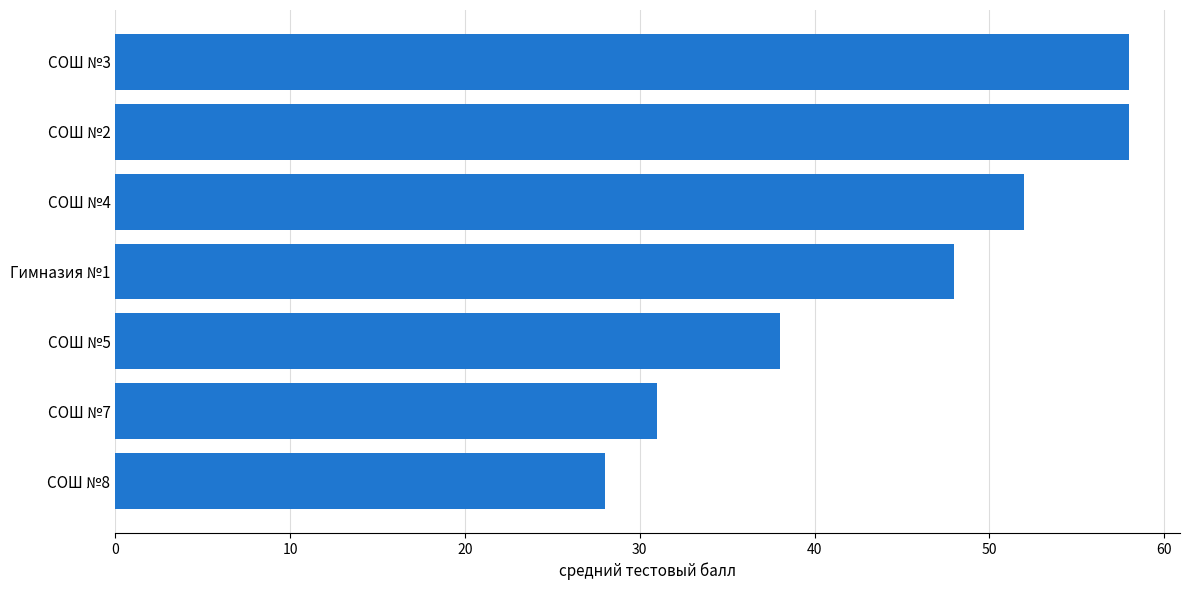

Reading bottom to top, list all the values displayed in this chart.

СОШ №8=28	СОШ №7=31	СОШ №5=38	Гимназия №1=48	СОШ №4=52	СОШ №2=58	СОШ №3=58